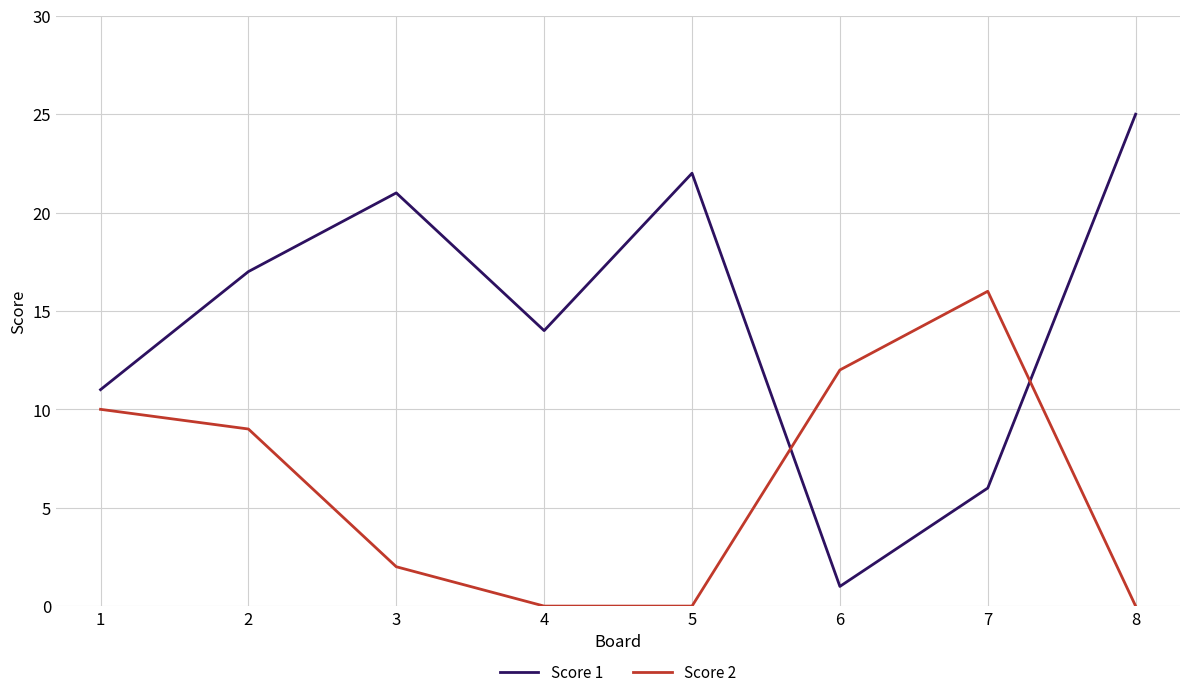

Where is the first local minimum for Score 1?

4